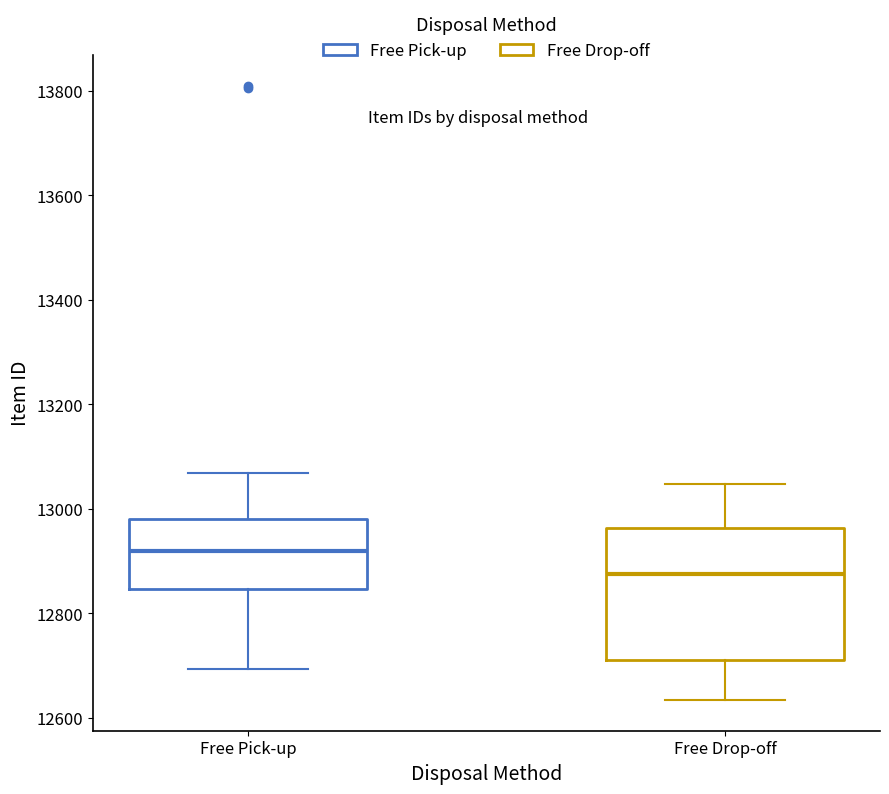

Which box is the tallest, from its lower edge to its upper edge?

Free Drop-off